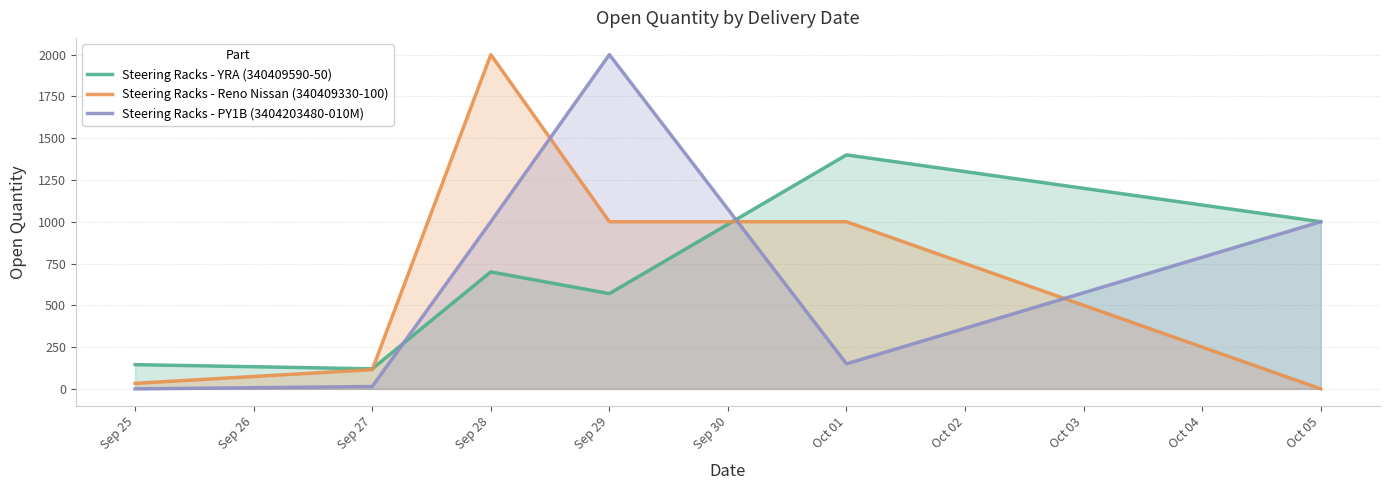

Is the value of Steering Racks - PY1B (3404203480-010M) at Sep 25 greater than the value of Steering Racks - YRA (340409590-50) at Sep 29?

No